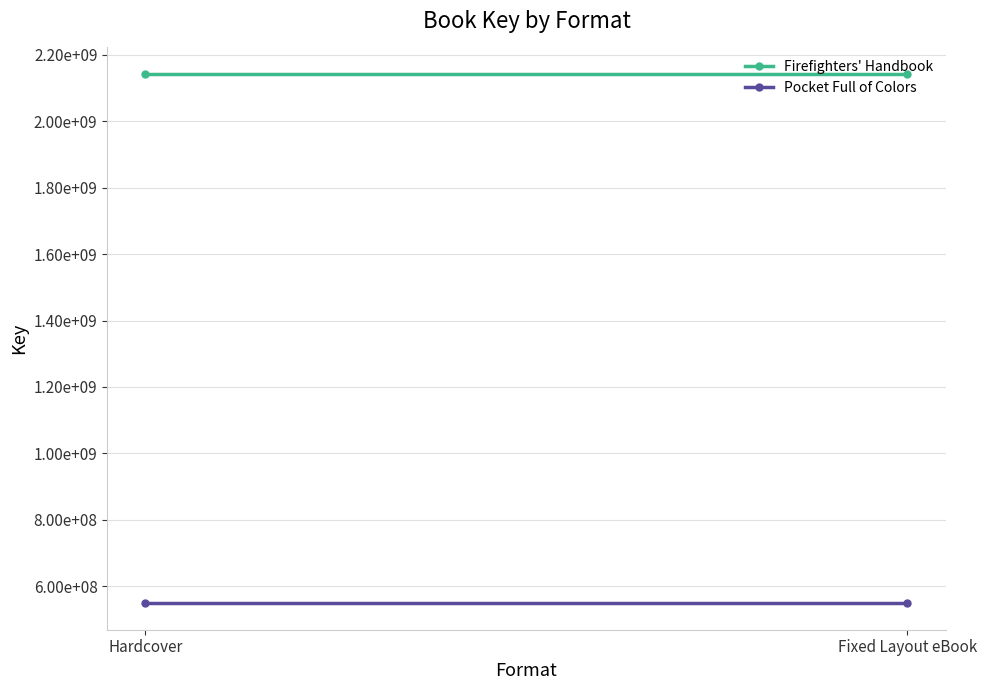

List the series in order of their overall mean, highest first.

Firefighters' Handbook, Pocket Full of Colors